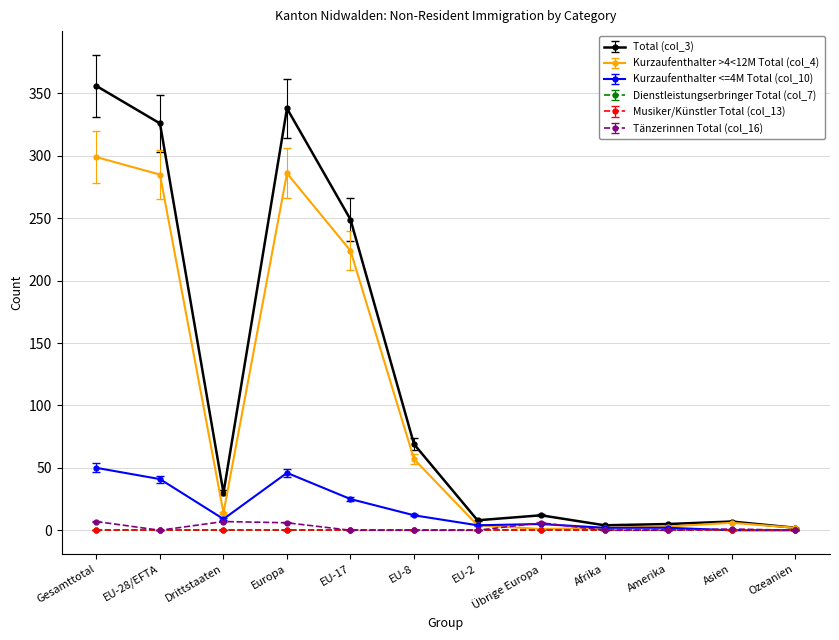

Where is Kurzaufenthalter >4<12M Total (col_4) nearest to the value 150?

EU-17